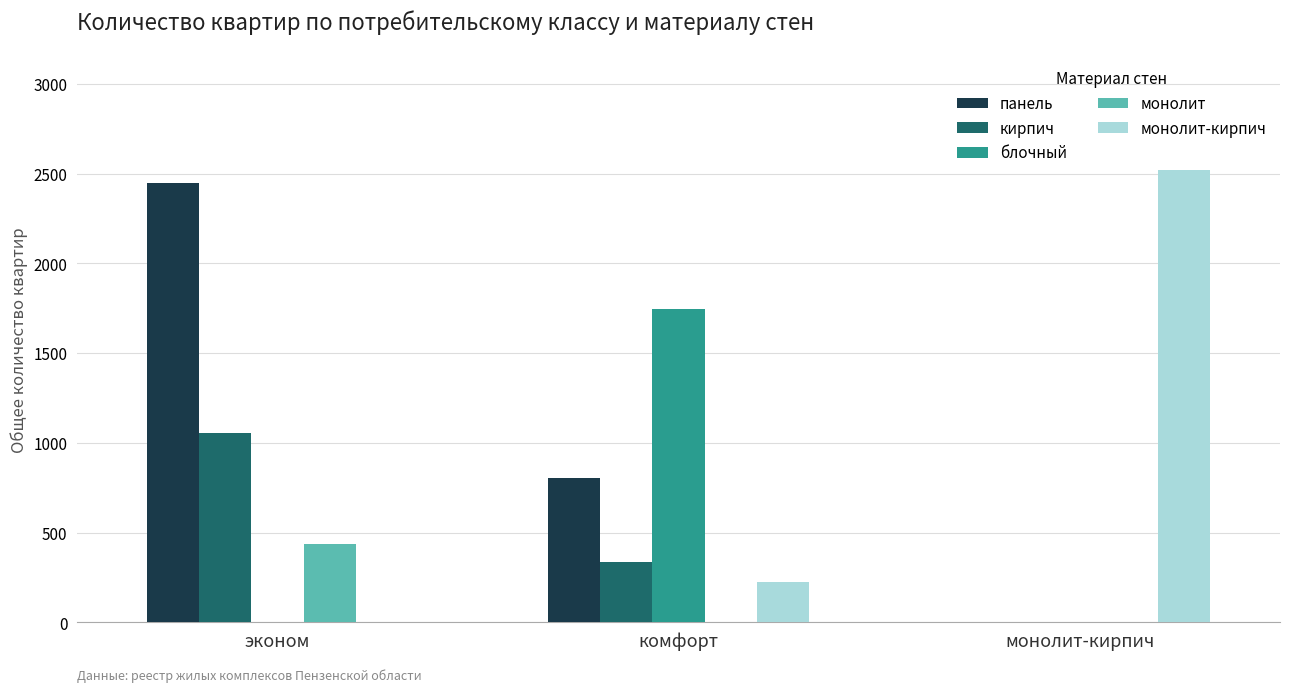

The монолит series shows -210 at монолит-кирпич. True or false?

False